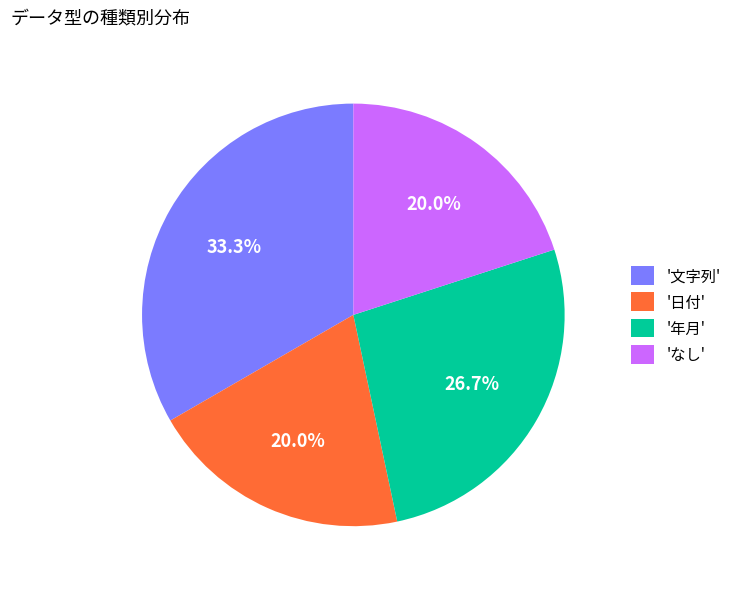

Is '年月' the majority of the pie?

No